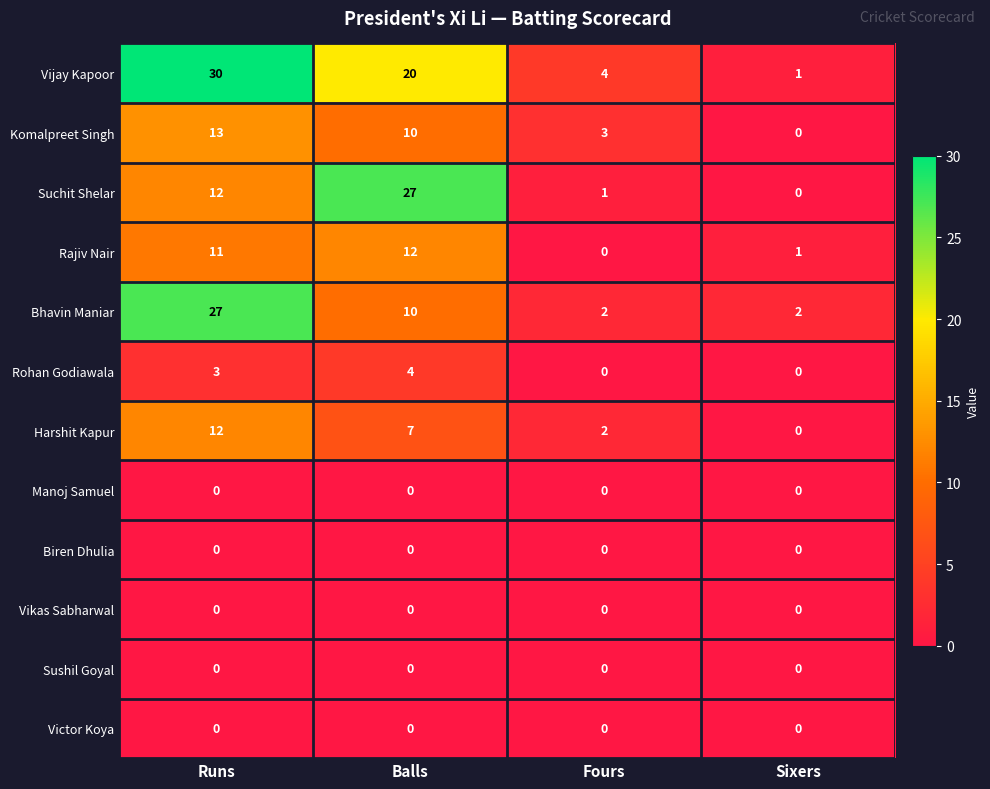

Rank the categories by Rajiv Nair value from lowest to highest.

Fours, Sixers, Runs, Balls